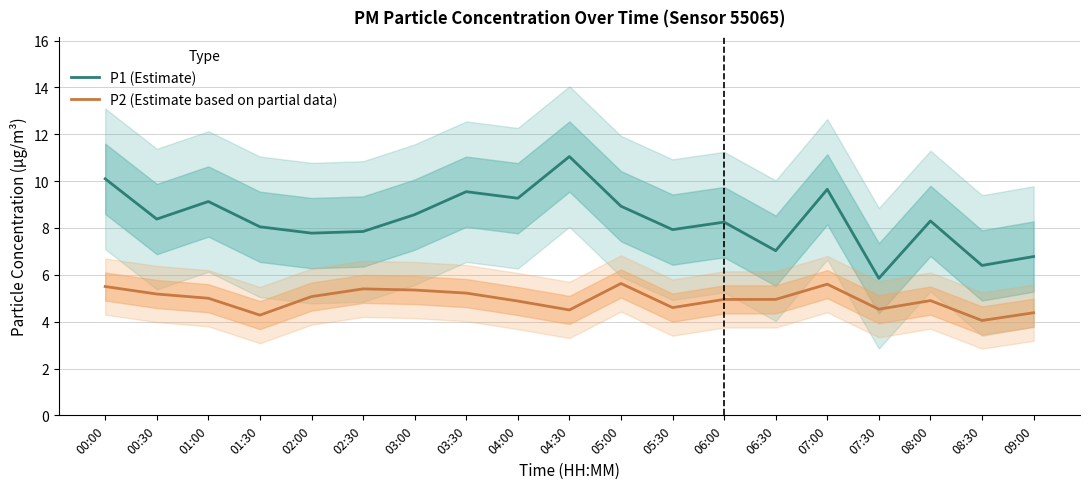

What is the spread (max minus min) of values at 06:30?

2.1